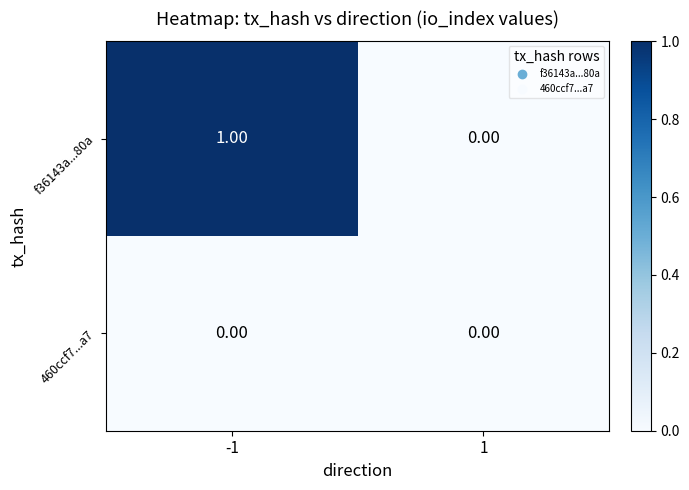

List the labels in order of f36143a...80a value, smallest first.

1, -1